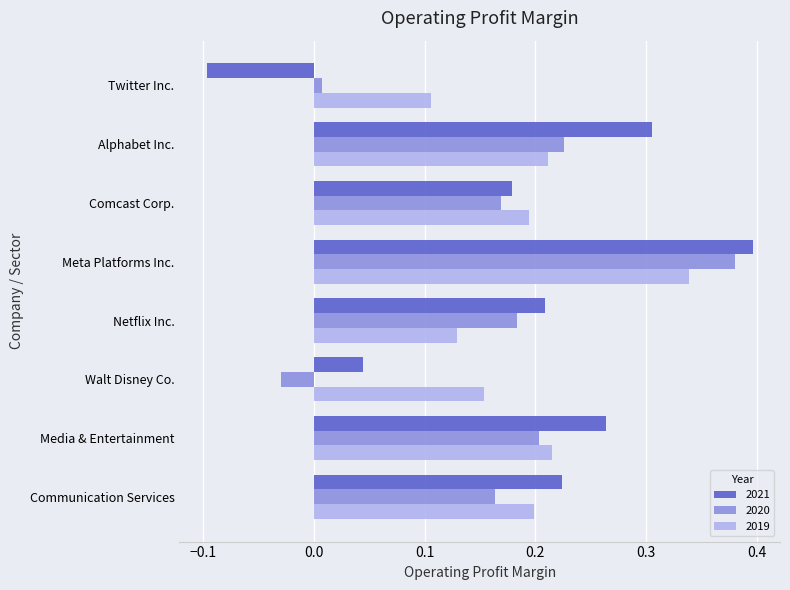

How many series are shown in this chart?

3